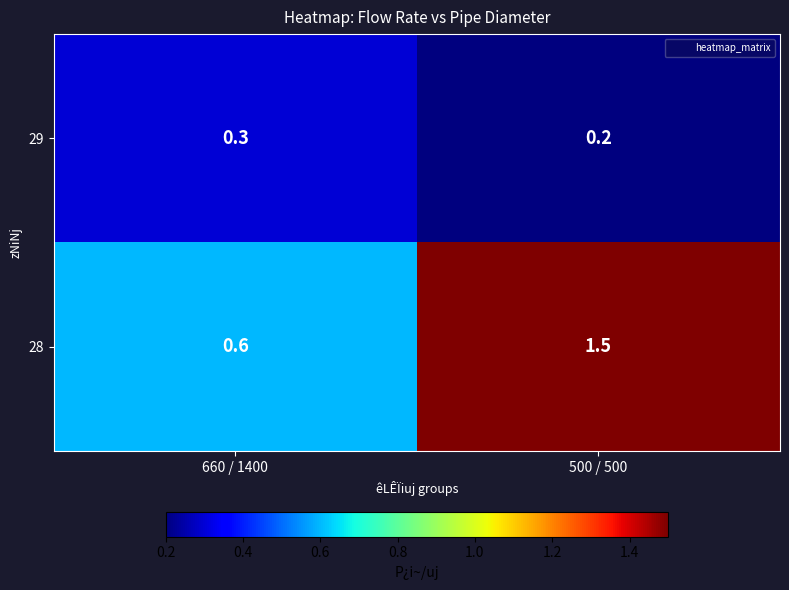

How many data points does each series have?

2